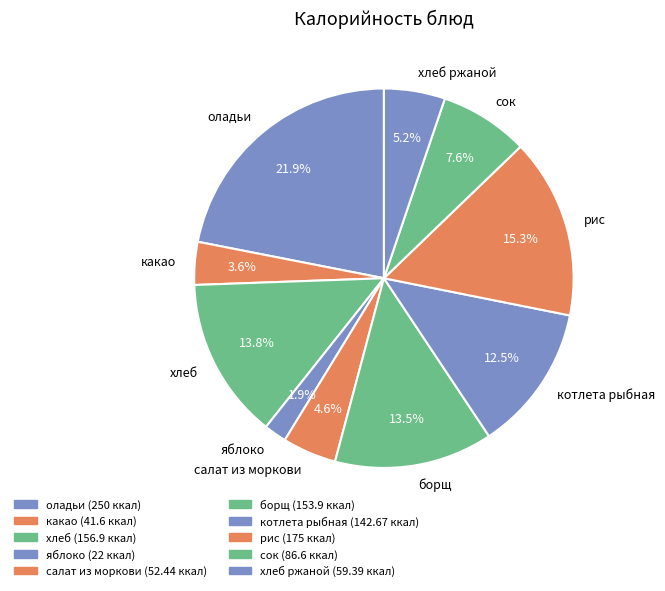

Between борщ and оладьи, which is larger?

оладьи